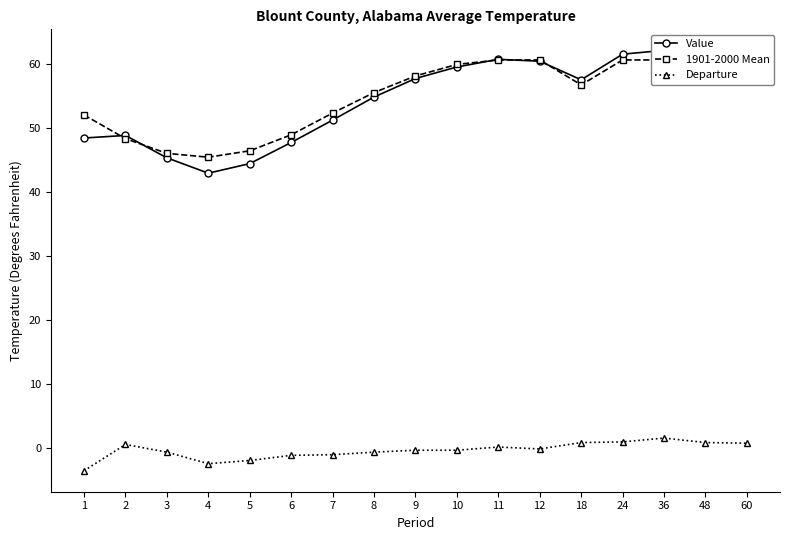

How many lines are shown in the chart?

3